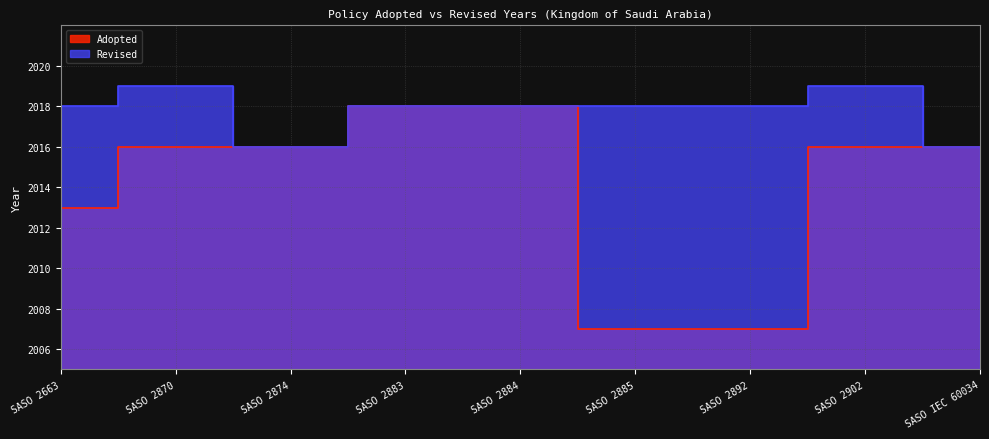

True or false: the data shows 2018 at SASO 2883.

True